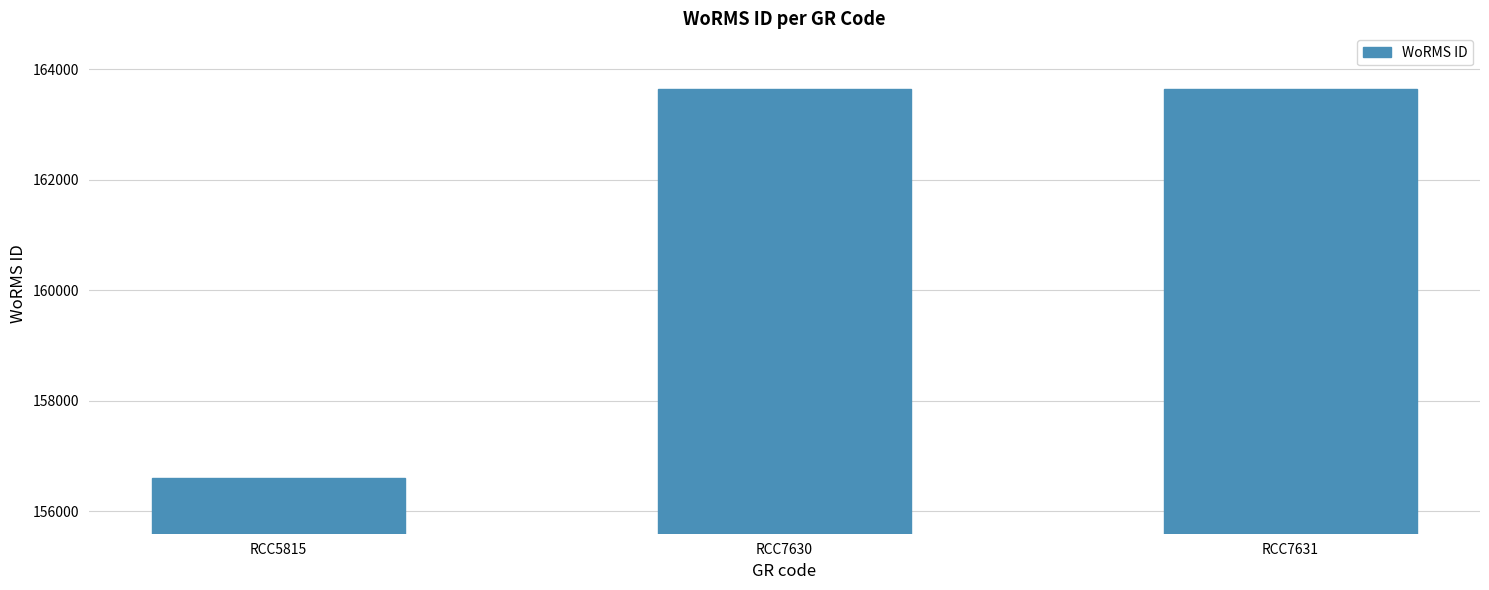

What is the greatest value displayed?

163646